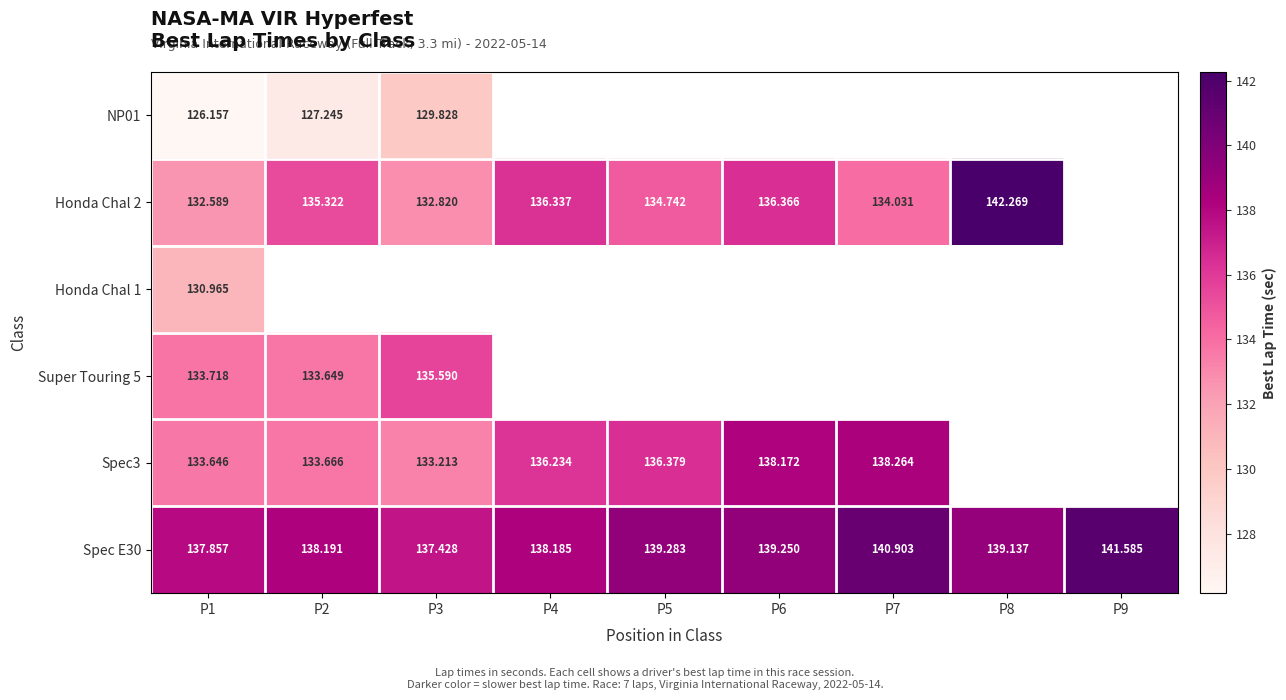

Which category has the highest value in the NP01 series?

P3